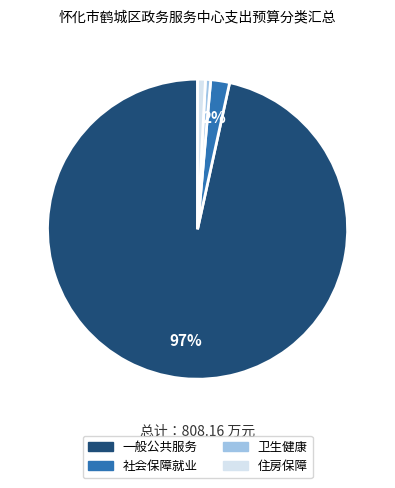

Is there a majority slice in this chart?

Yes